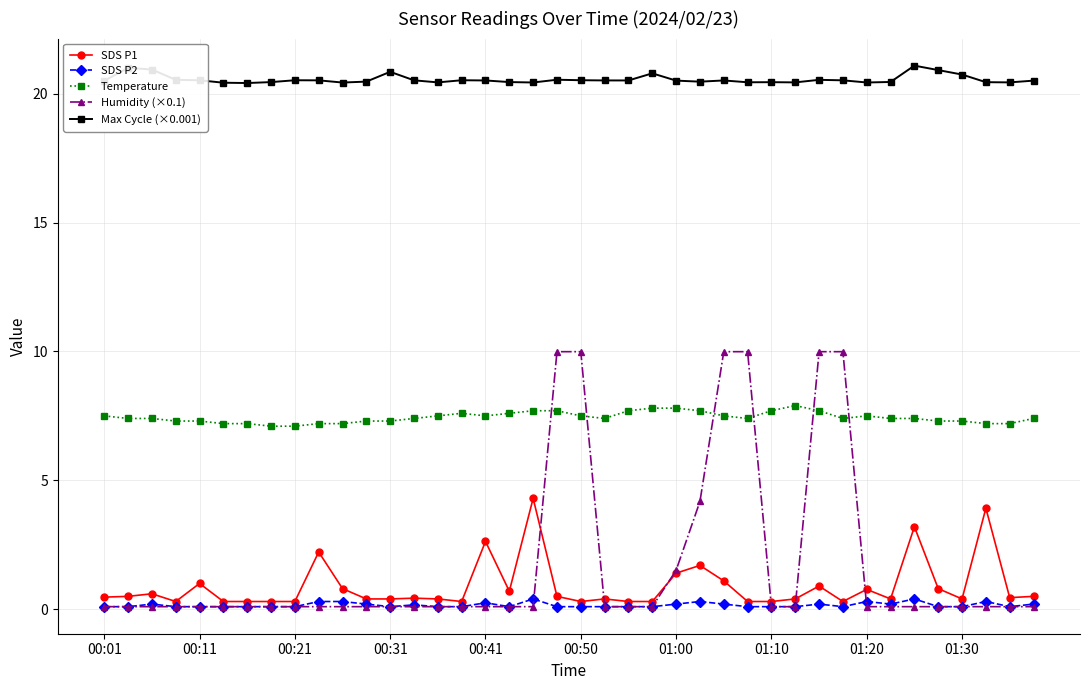

Which series has the largest total across all categories?

Max Cycle (×0.001)